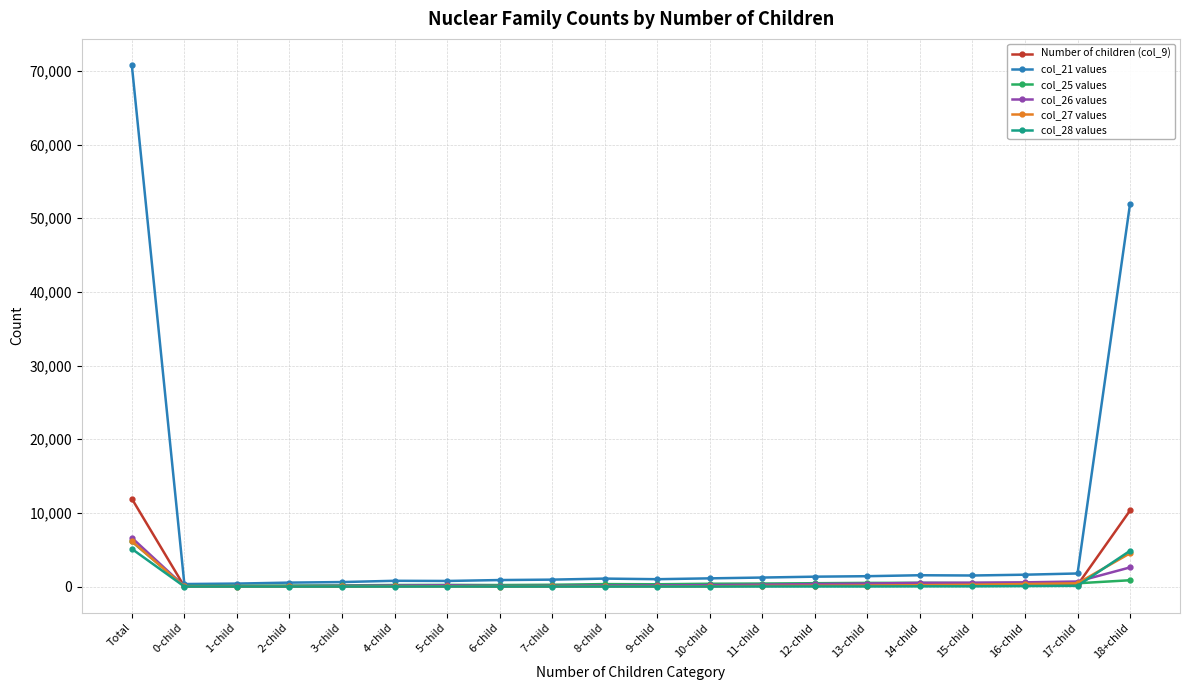

How many times do col_28 values and col_26 values cross each other?

1